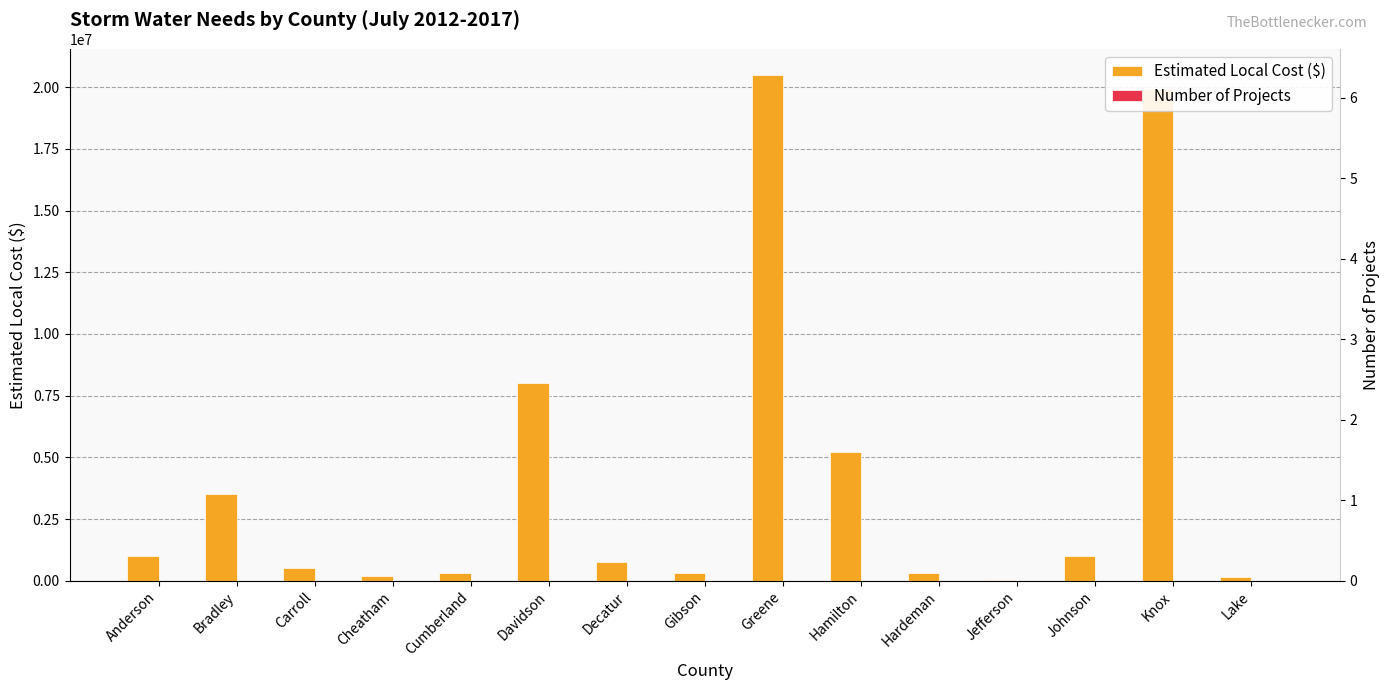

How many values in the Estimated Local Cost ($) series are below 750000?

7